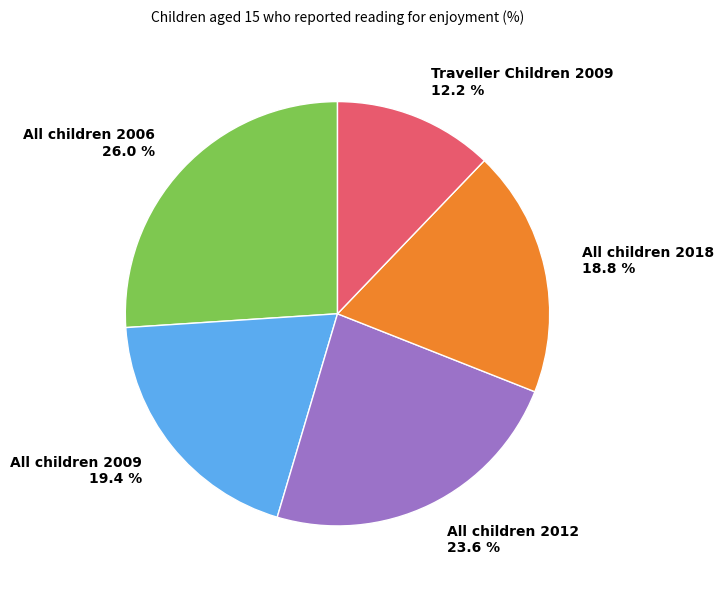

Count the number of slices in the pie.

5